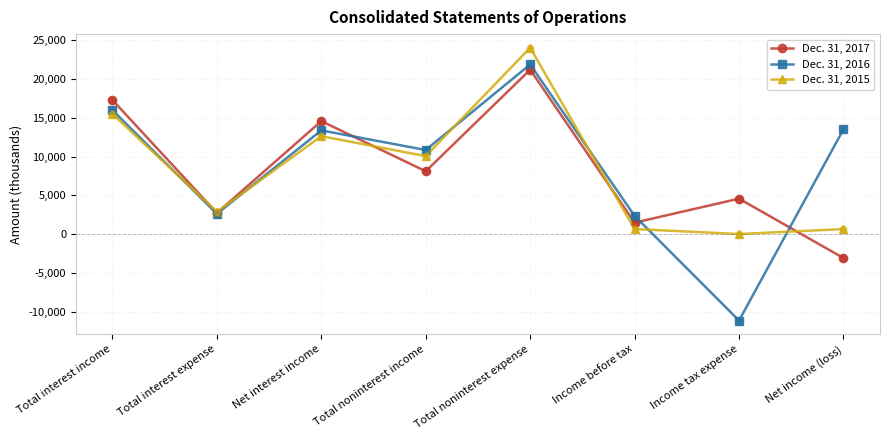

What is the spread (max minus min) of values at Total noninterest income?

2744